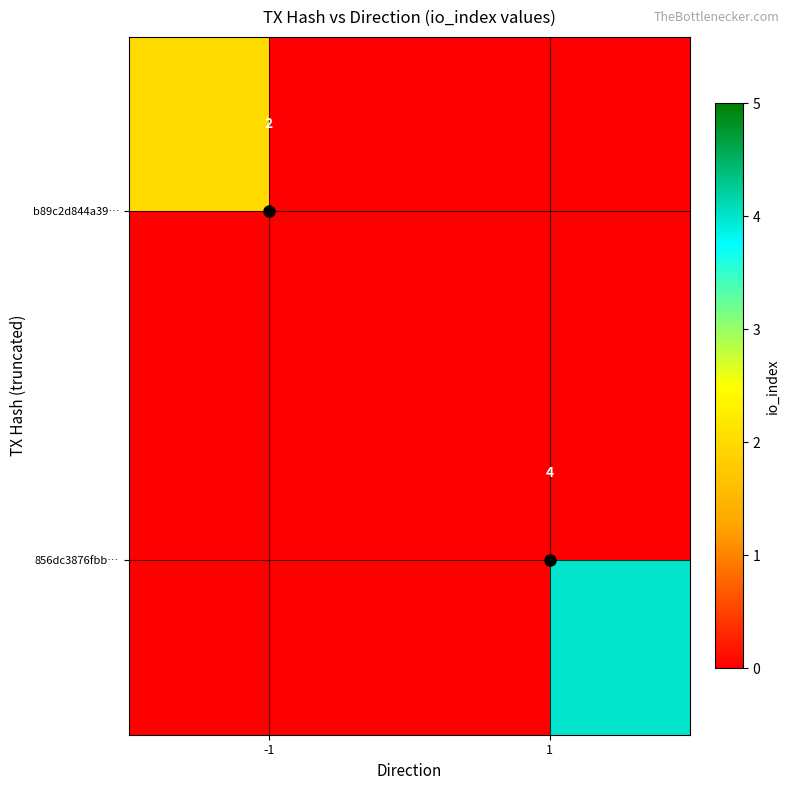

What is the total value across all series at 1?

4